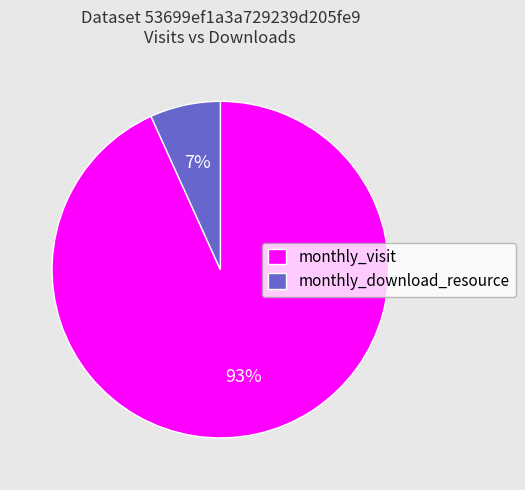

To the nearest percent, what is the difference between the largest and smallest slice percentages?

86%